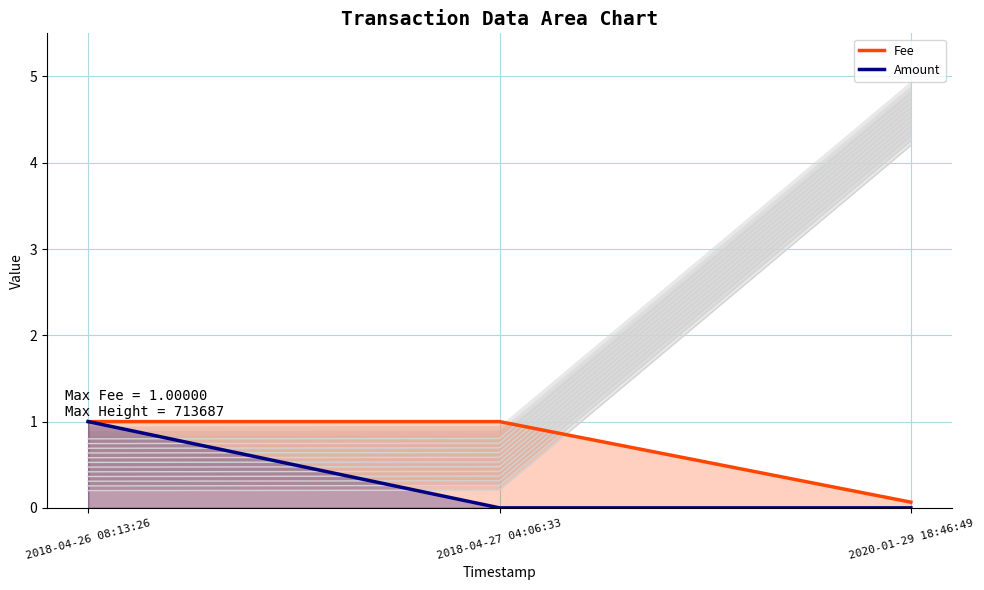

Is it true that Amount equals 1.5 at 2018-04-26 08:13:26?

False